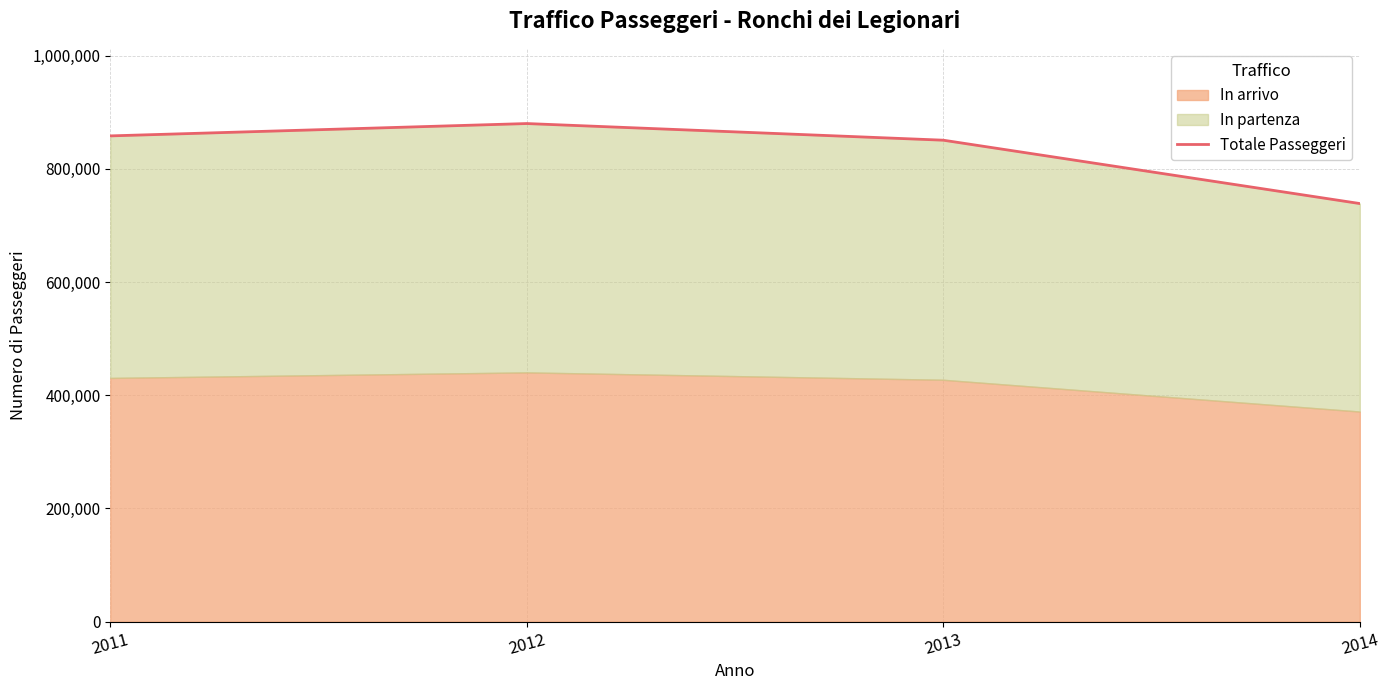

What is the change in value from 2011 to 2012?

+21806